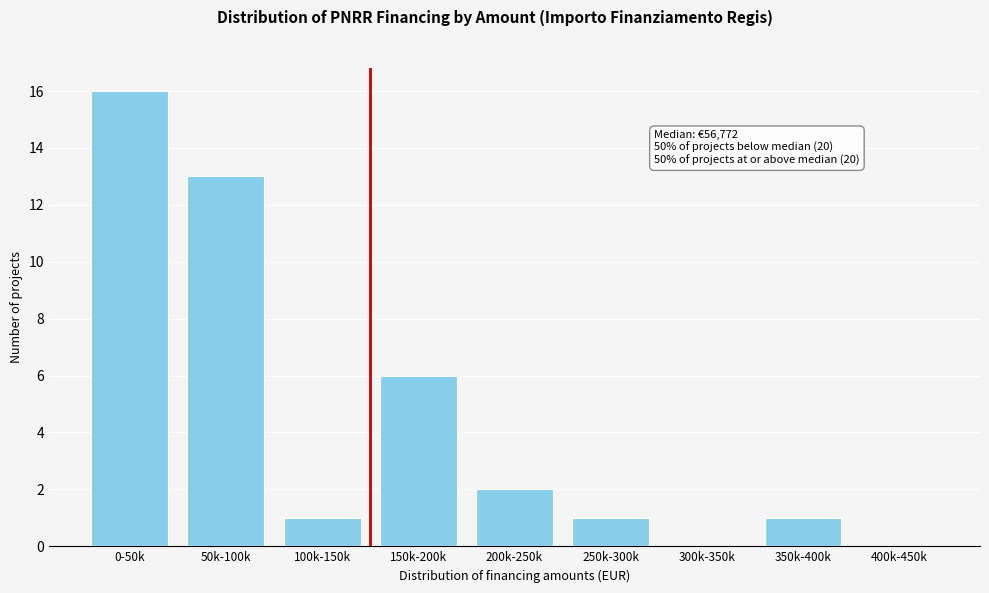

Reading left to right, transcribe all the data shown in this chart.

0-50k=16	50k-100k=13	100k-150k=1	150k-200k=6	200k-250k=2	250k-300k=1	300k-350k=0	350k-400k=1	400k-450k=0